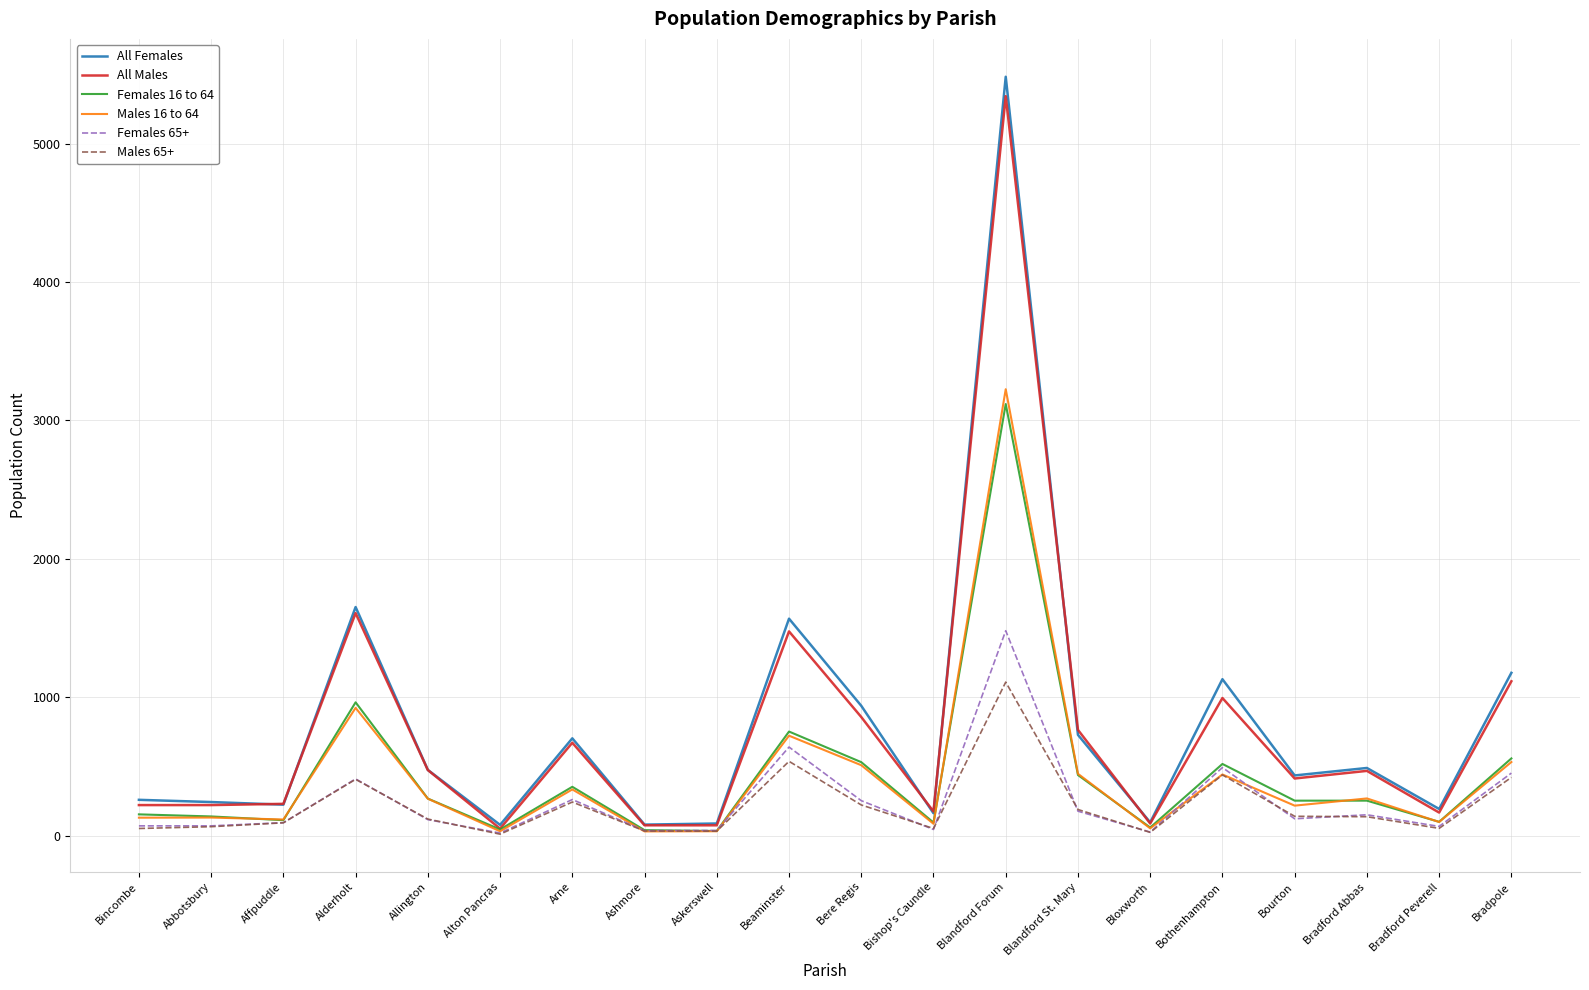

At which label does Females 65+ reach its peak?

Blandford Forum